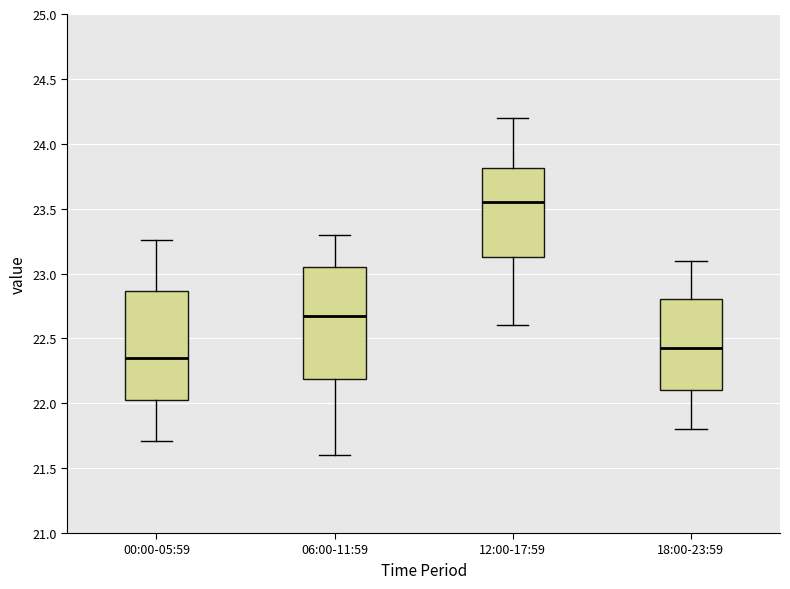

Where is the lower edge of the box for 18:00-23:59 on the y-axis? The values are not printed on the chart, so give them approximately, as read against the axis.

22.10